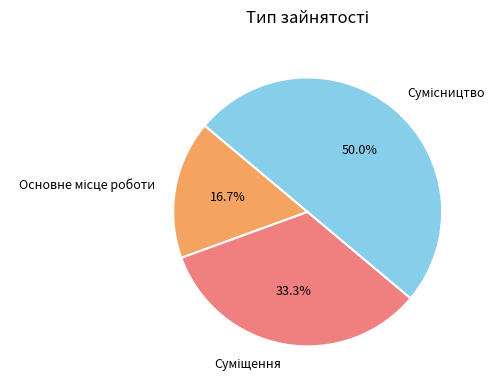

Is there a majority slice in this chart?

No